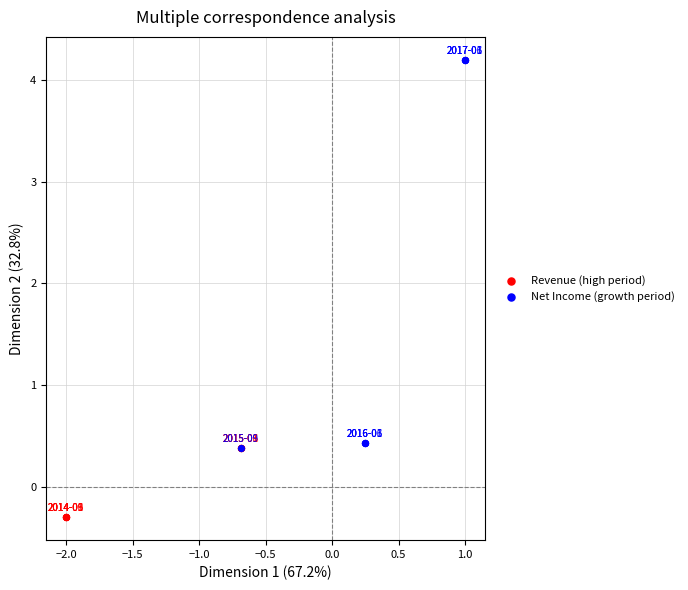

Which series has the widest spread of Y values?

Net Income (growth period)